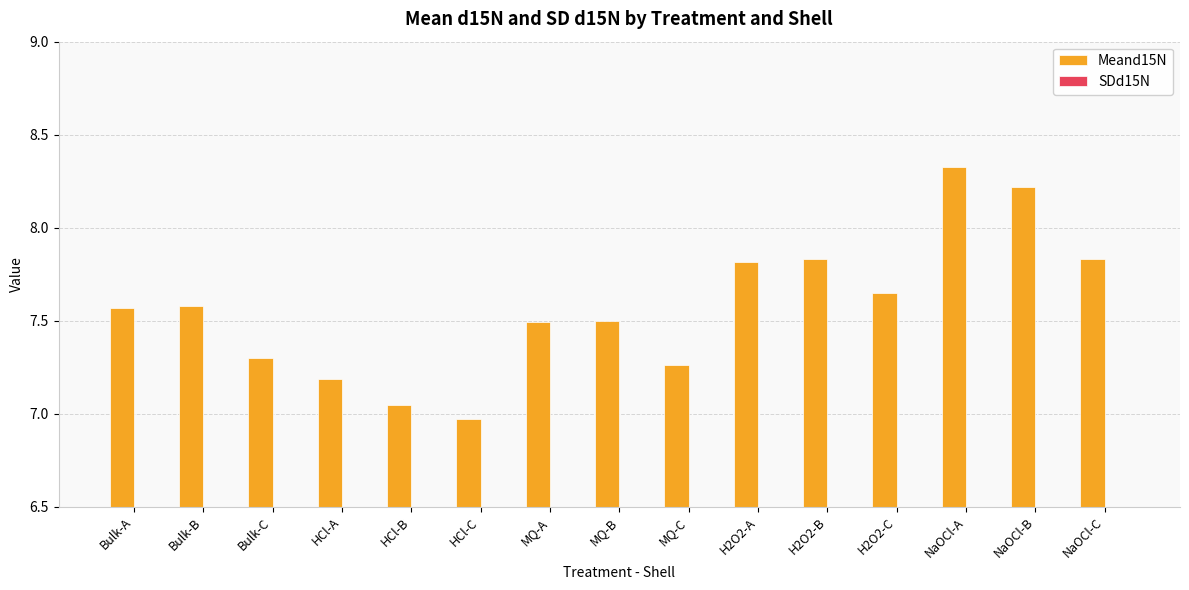

Rank the categories by Meand15N value from lowest to highest.

HCl-C, HCl-B, HCl-A, MQ-C, Bulk-C, MQ-A, MQ-B, Bulk-A, Bulk-B, H2O2-C, H2O2-A, NaOCl-C, H2O2-B, NaOCl-B, NaOCl-A